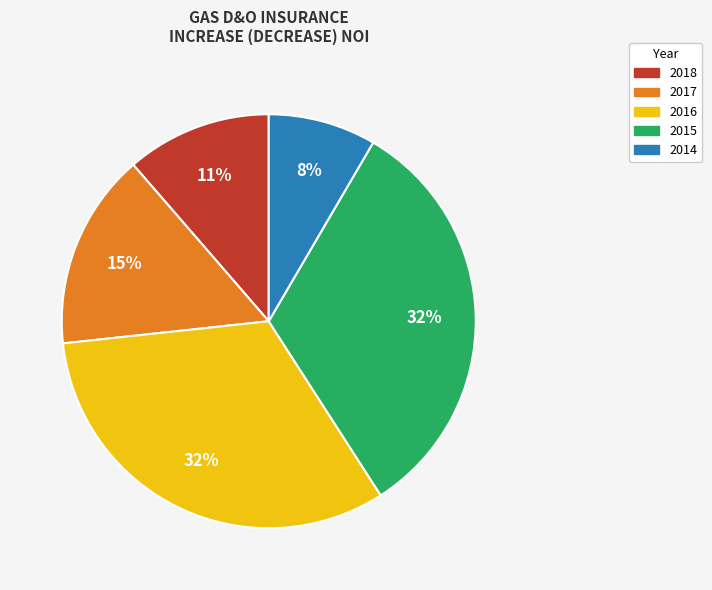

Combined, do 2014 and 2015 account for over 50%?

No